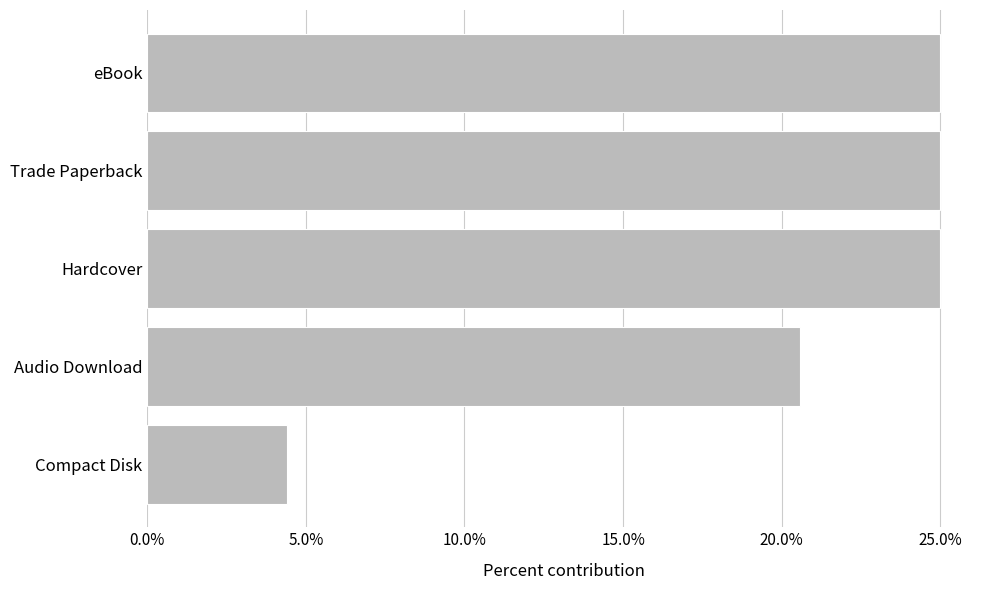

Count the values in the range 0 to 1.

5